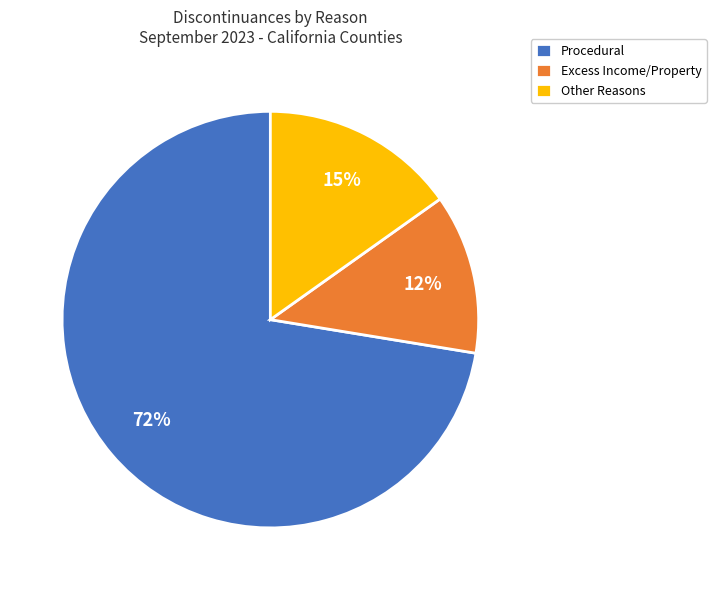

To the nearest percent, what percentage of the pie is Excess Income/Property?

12%